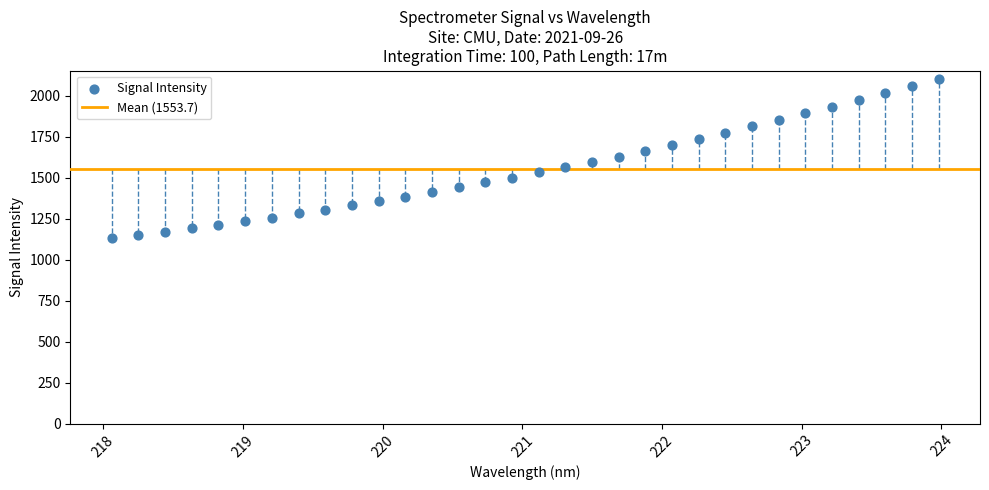

What is the range of X values (max minus min)?

5.9